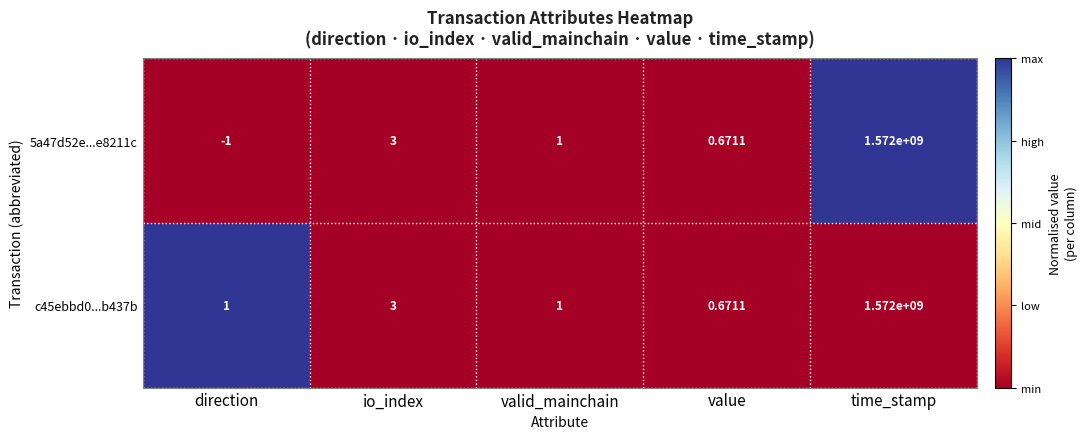

Which category has the highest value across all series?

time_stamp